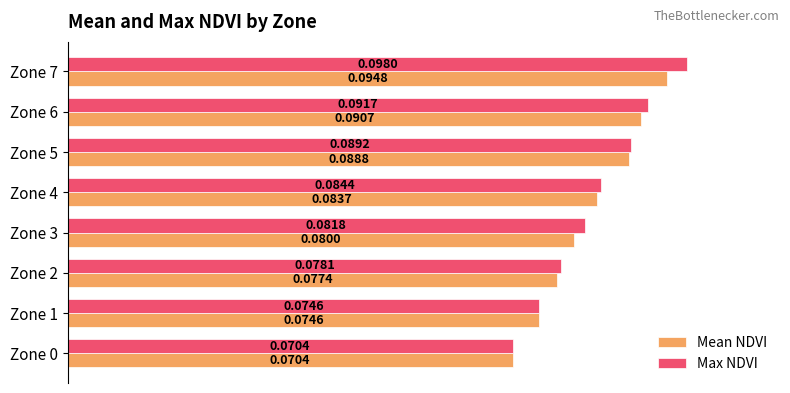

Between Zone 2 and Zone 3, which series saw the biggest shift?

Max NDVI